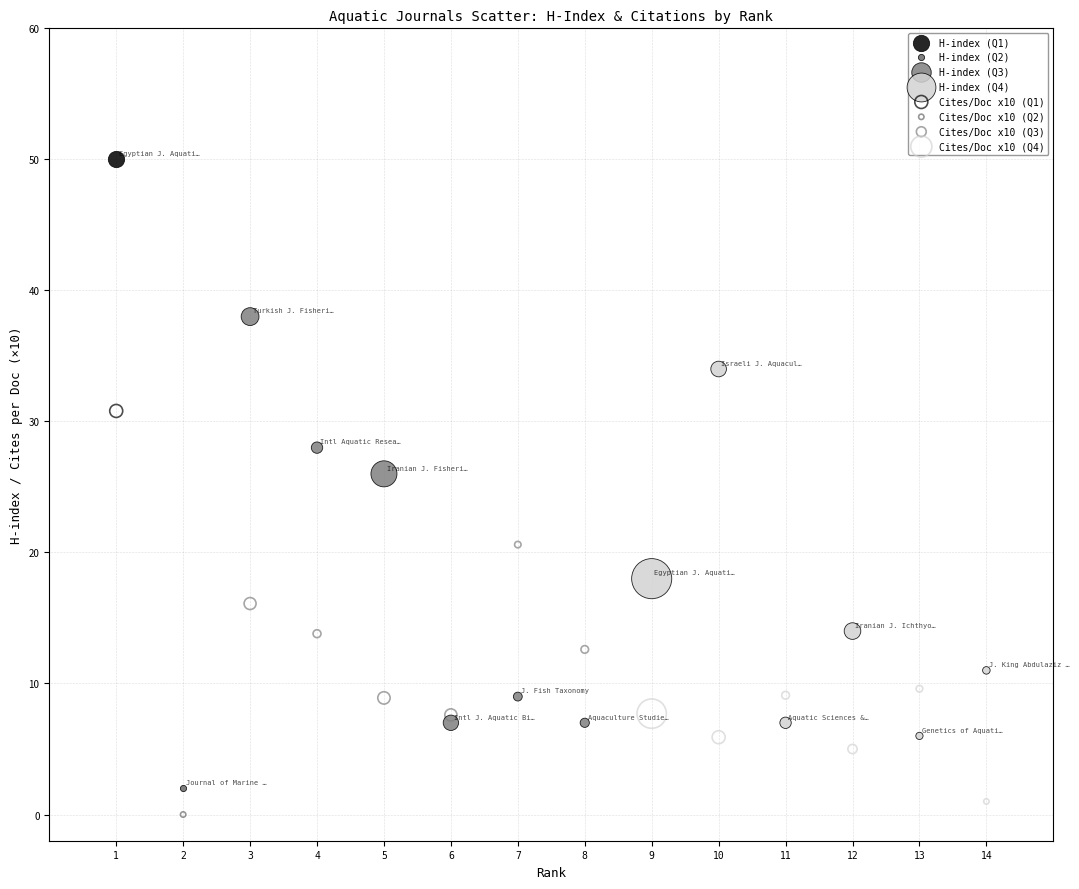

Which series reaches the minimum Y coordinate?

Cites/Doc x10 (Q2)